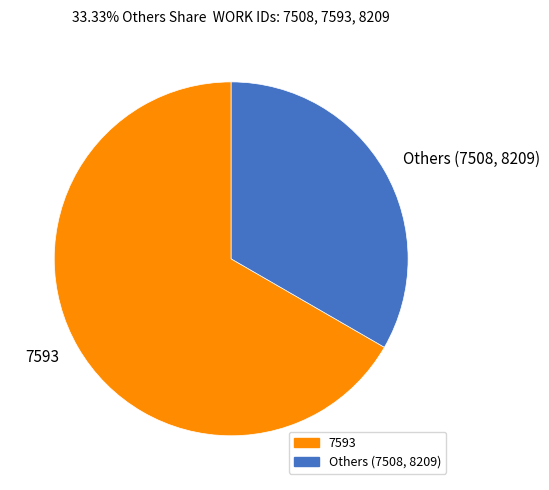

What is the ratio of the value at 7593 to the value at Others (7508, 8209)?

2.0